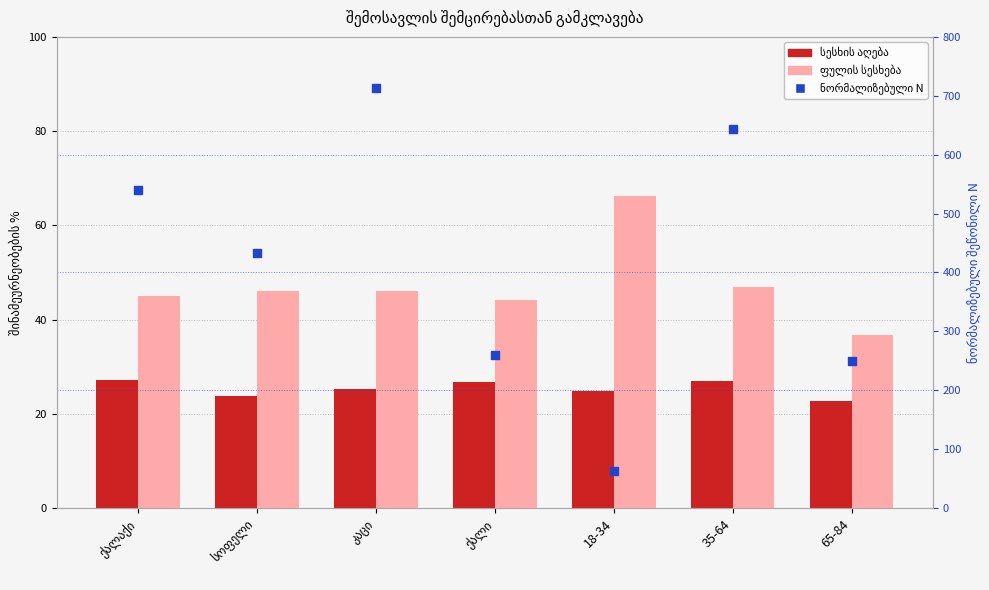

Which series has the largest total across all categories?

ნორმალიზებული N